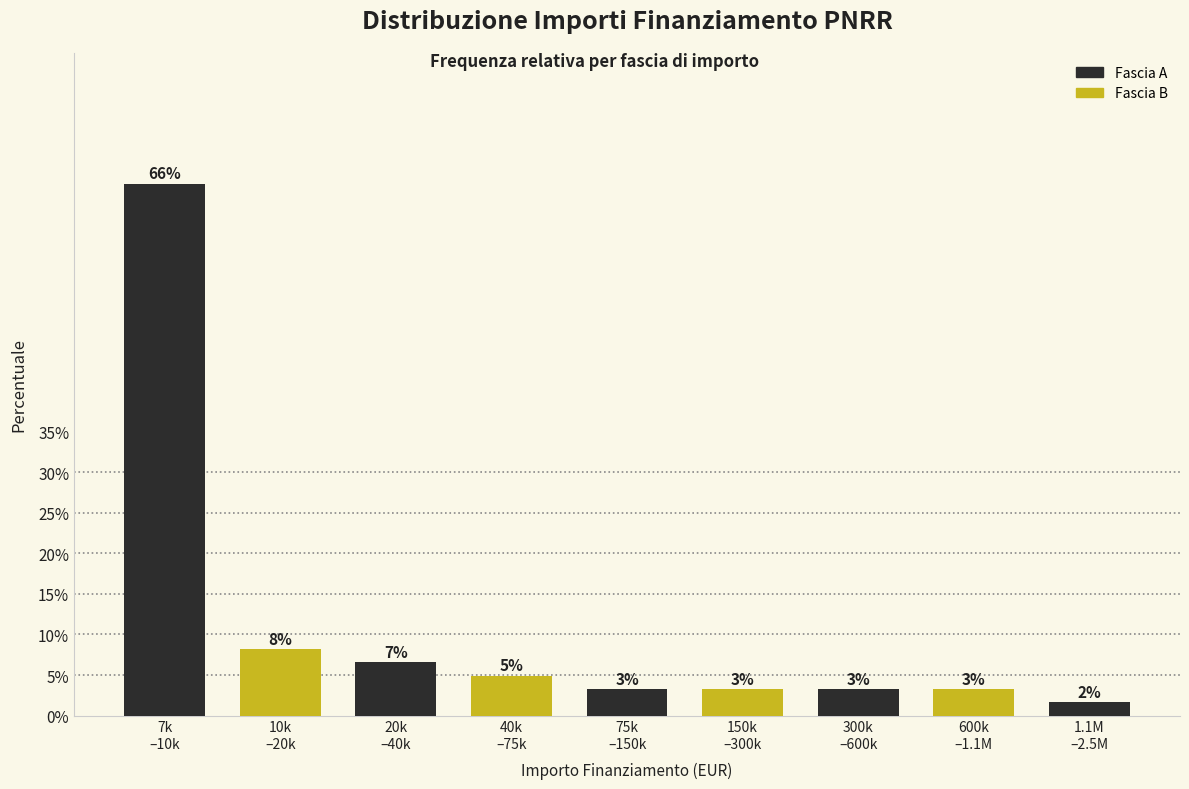

Are the bars horizontal?

No